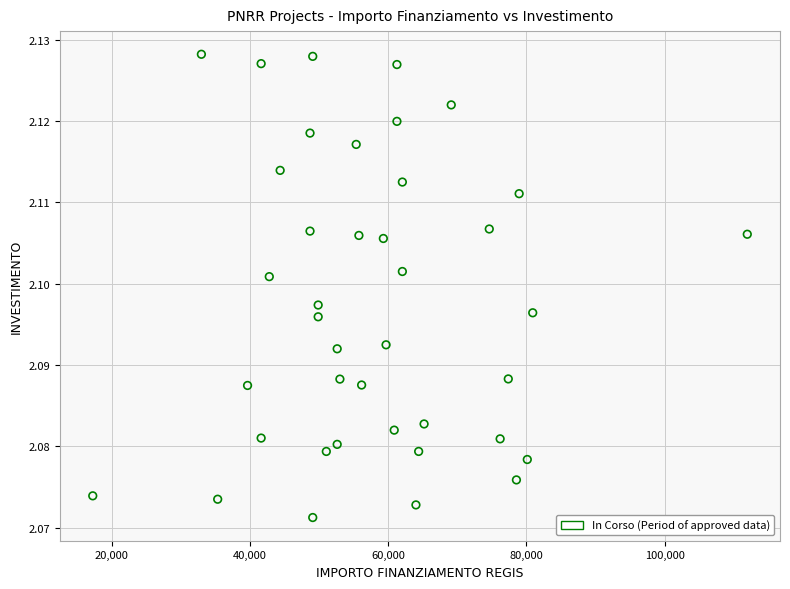

How many points are shown in the scatter plot?

40